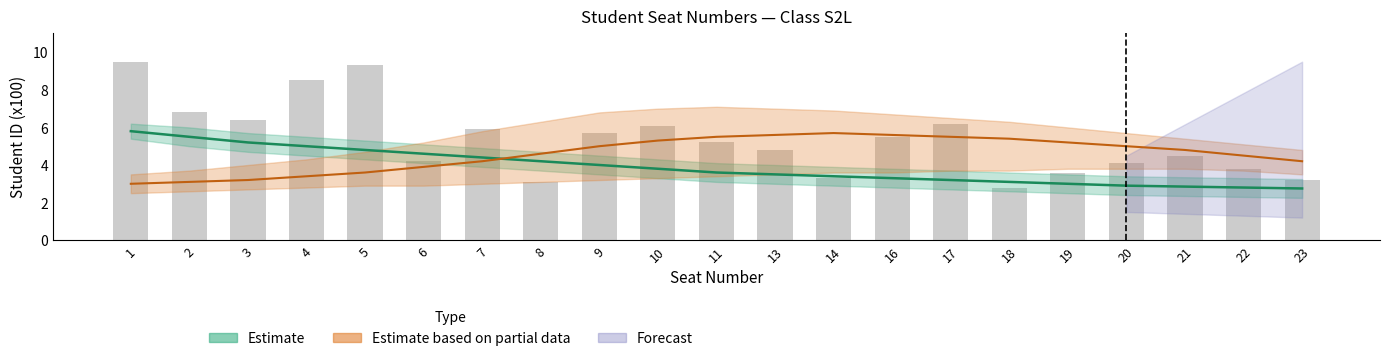

What is the minimum value shown in the chart?

2.8